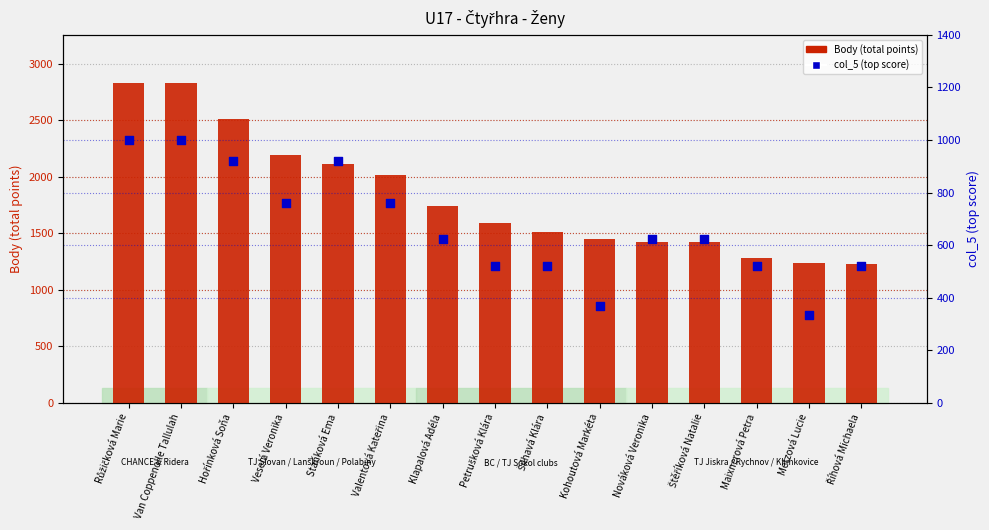

What are all the series names shown in the legend?

Body (total points), col_5 (top score)